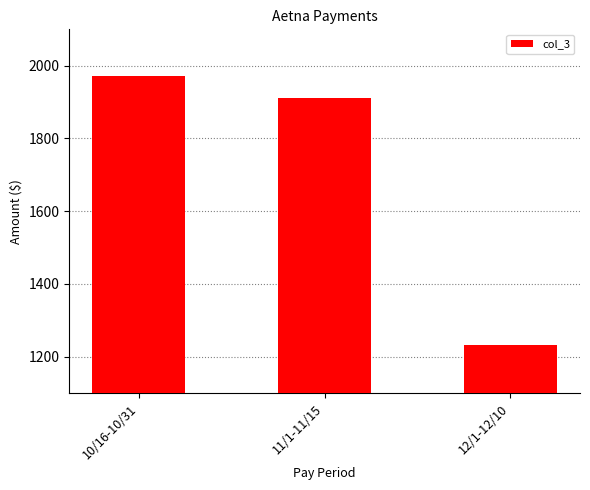

Reading left to right, transcribe all the data shown in this chart.

1972.7	1911.0	1232.9